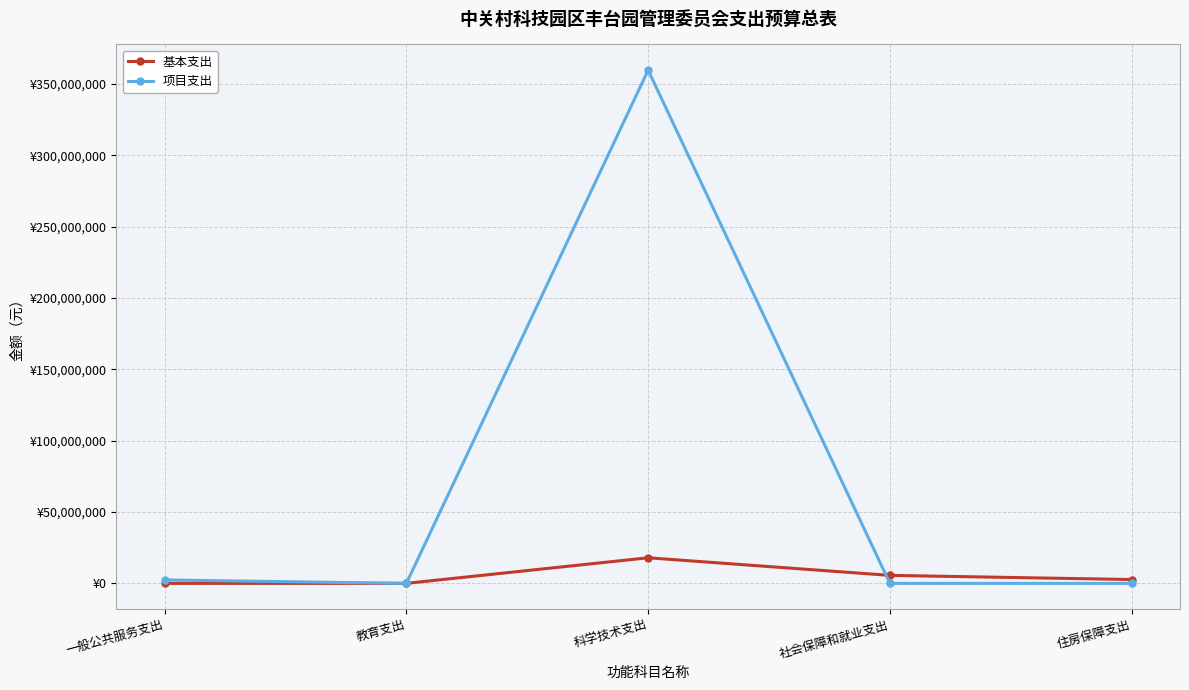

True or false: 项目支出 has a value of 1122573.9 at 一般公共服务支出.

False